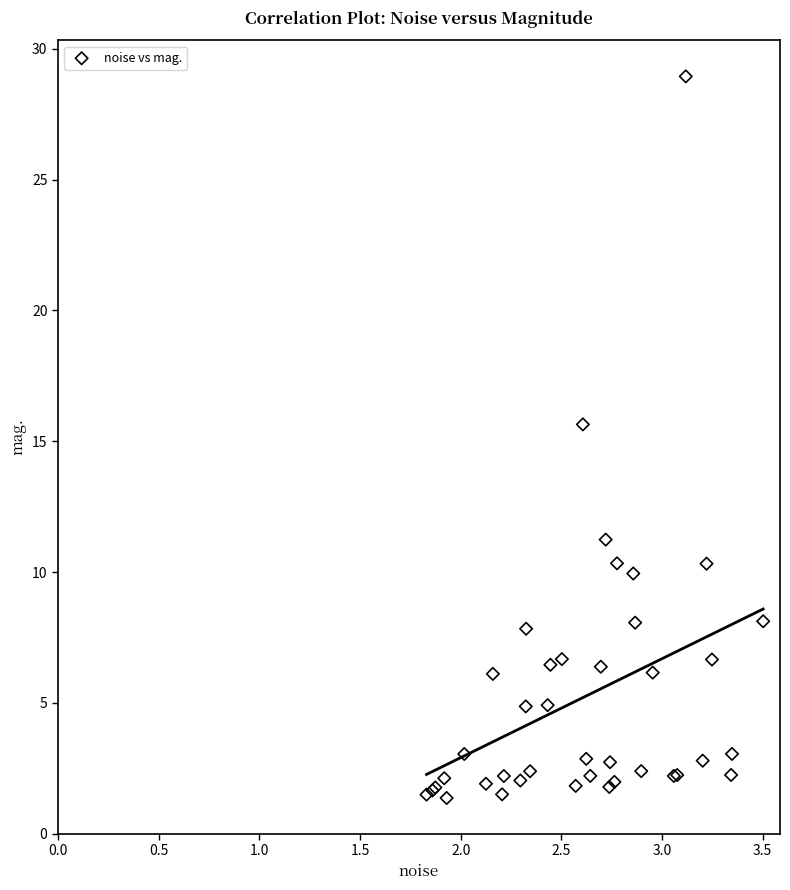

What Y value in the scatter plot is closest to 15?

15.6